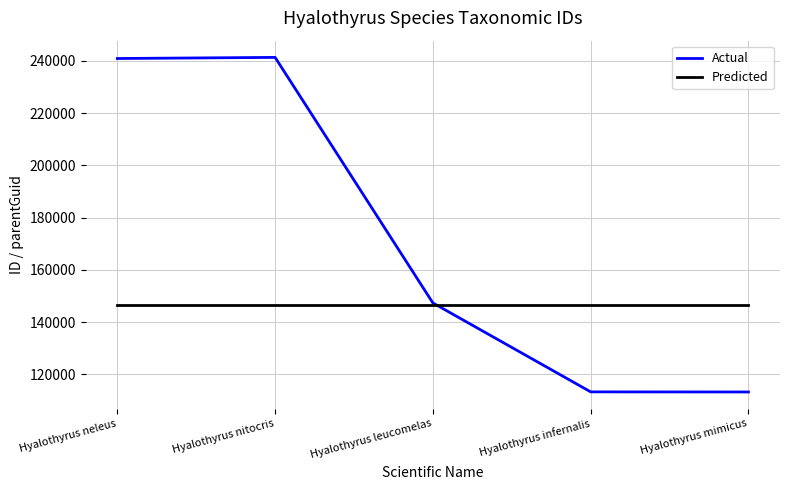

The value of Actual at Hyalothyrus leucomelas is 147311. True or false?

True